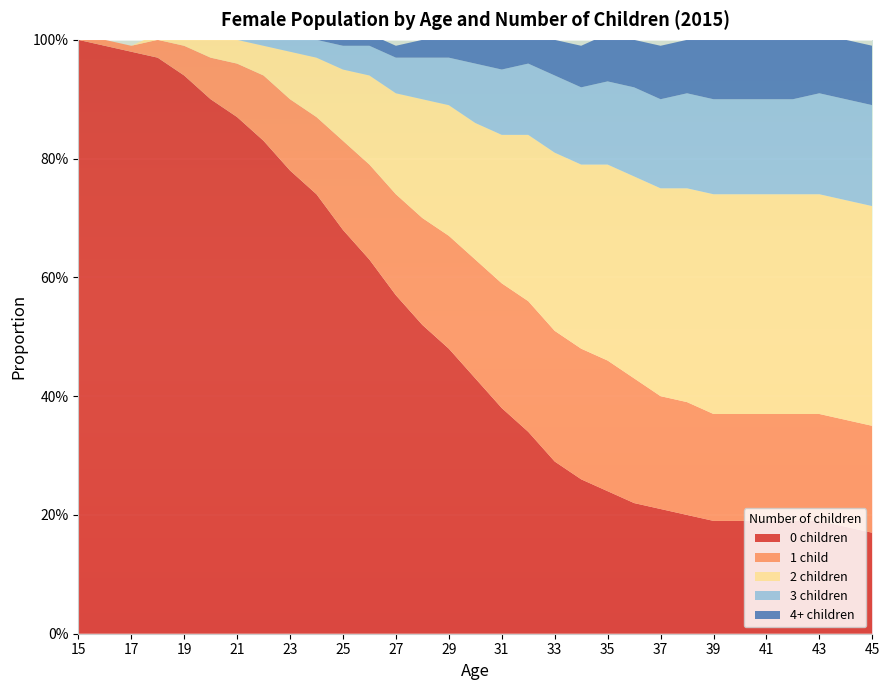

Reading left to right, list all the values displayed in this chart.

0 children: 15=1.0	16=1.0	17=1.0	18=1.0	19=0.9	20=0.9	21=0.9	22=0.8	23=0.8	24=0.7	25=0.7	26=0.6	27=0.6	28=0.5	29=0.5	30=0.4	31=0.4	32=0.3	33=0.3	34=0.3	35=0.2	36=0.2	37=0.2	38=0.2	39=0.2	40=0.2	41=0.2	42=0.2	43=0.2	44=0.2	45=0.2
1 child: 15=0.0	16=0.0	17=0.0	18=0.0	19=0.1	20=0.1	21=0.1	22=0.1	23=0.1	24=0.1	25=0.1	26=0.2	27=0.2	28=0.2	29=0.2	30=0.2	31=0.2	32=0.2	33=0.2	34=0.2	35=0.2	36=0.2	37=0.2	38=0.2	39=0.2	40=0.2	41=0.2	42=0.2	43=0.2	44=0.2	45=0.2
2 children: 15=0.0	16=0.0	17=0.0	18=0.0	19=0.0	20=0.0	21=0.0	22=0.1	23=0.1	24=0.1	25=0.1	26=0.1	27=0.2	28=0.2	29=0.2	30=0.2	31=0.2	32=0.3	33=0.3	34=0.3	35=0.3	36=0.3	37=0.3	38=0.4	39=0.4	40=0.4	41=0.4	42=0.4	43=0.4	44=0.4	45=0.4
3 children: 15=0.0	16=0.0	17=0.0	18=0.0	19=0.0	20=0.0	21=0.0	22=0.0	23=0.0	24=0.0	25=0.0	26=0.1	27=0.1	28=0.1	29=0.1	30=0.1	31=0.1	32=0.1	33=0.1	34=0.1	35=0.1	36=0.1	37=0.1	38=0.2	39=0.2	40=0.2	41=0.2	42=0.2	43=0.2	44=0.2	45=0.2
4+ children: 15=0.0	16=0.0	17=0.0	18=0.0	19=0.0	20=0.0	21=0.0	22=0.0	23=0.0	24=0.0	25=0.0	26=0.0	27=0.0	28=0.0	29=0.0	30=0.0	31=0.1	32=0.1	33=0.1	34=0.1	35=0.1	36=0.1	37=0.1	38=0.1	39=0.1	40=0.1	41=0.1	42=0.1	43=0.1	44=0.1	45=0.1